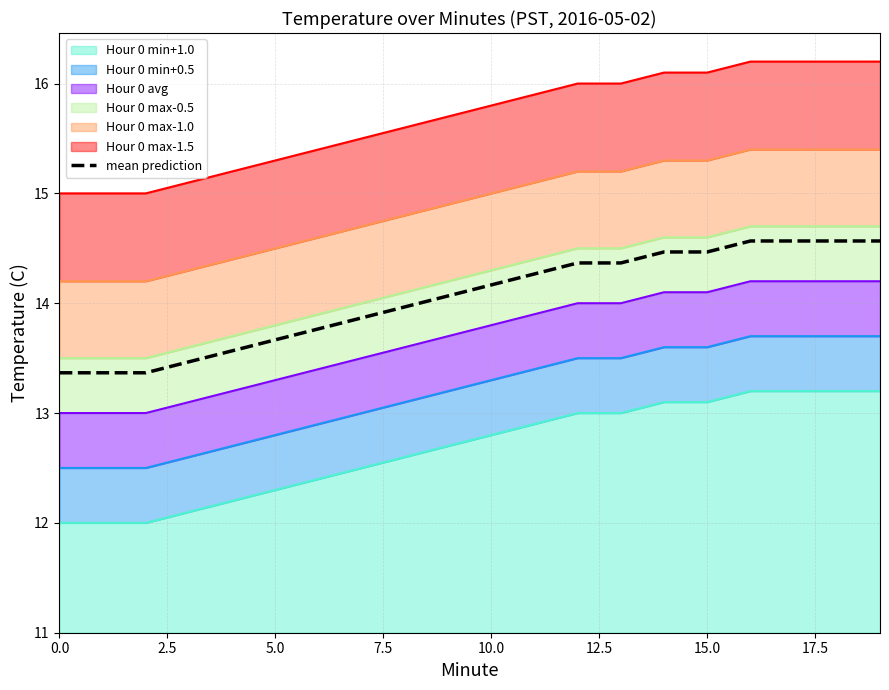

What is the value of the 14th point from the left?

14.4